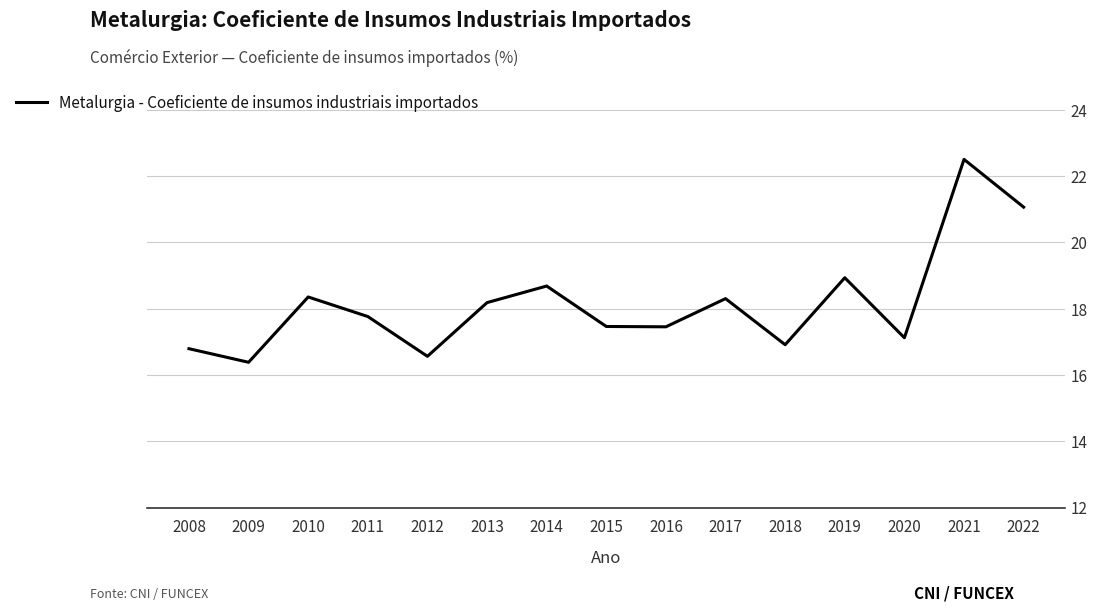

Between 2020 and 2017, which is larger?

2017